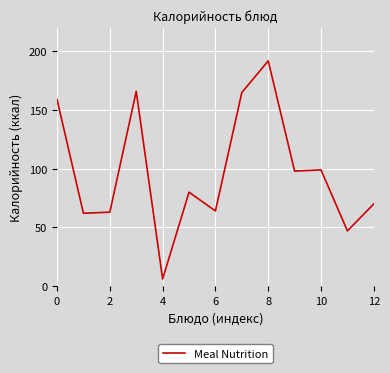

What is the smallest value displayed?

6